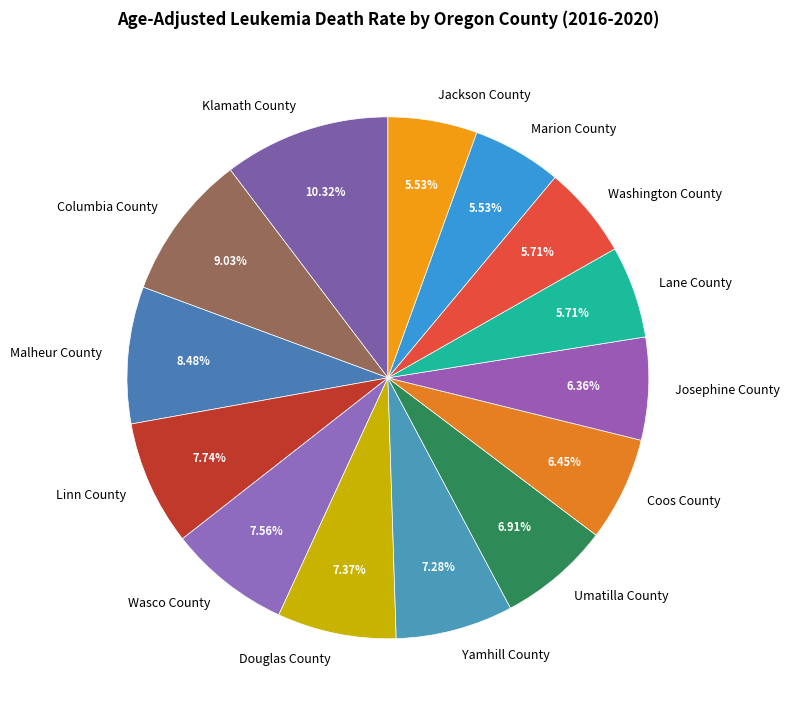

What percentage is NOT represented by Columbia County?

91.0%